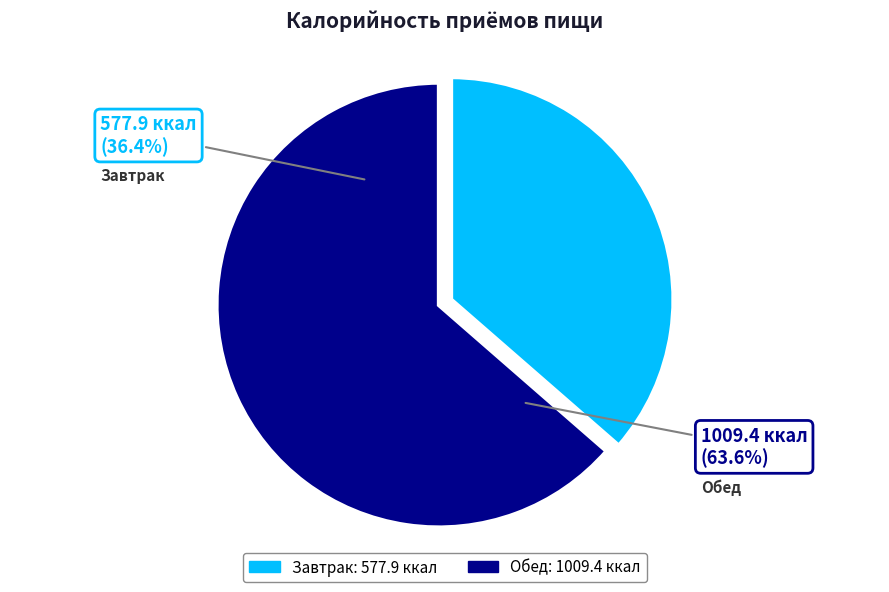

Which slice represents more than half of the pie?

Обед